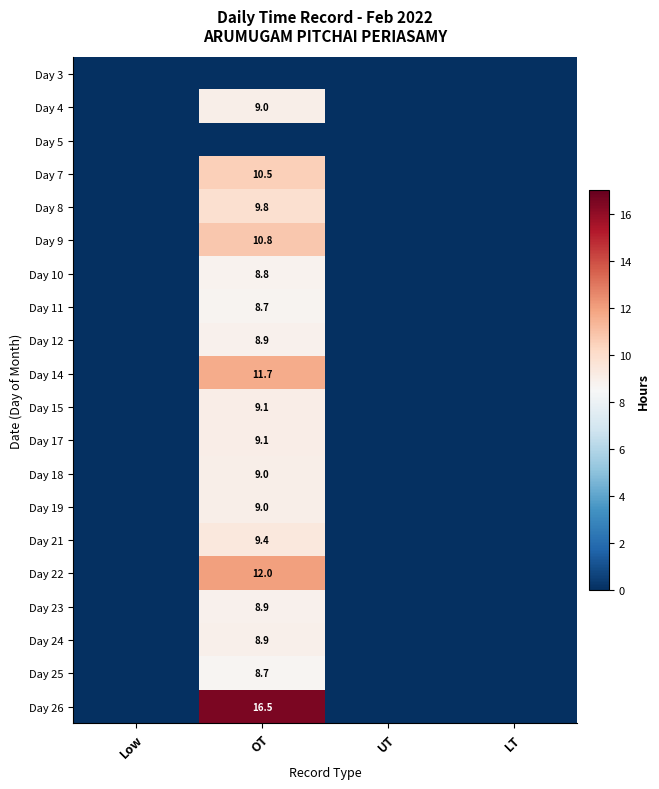

The value of Day 4 at OT is 13.2. True or false?

False